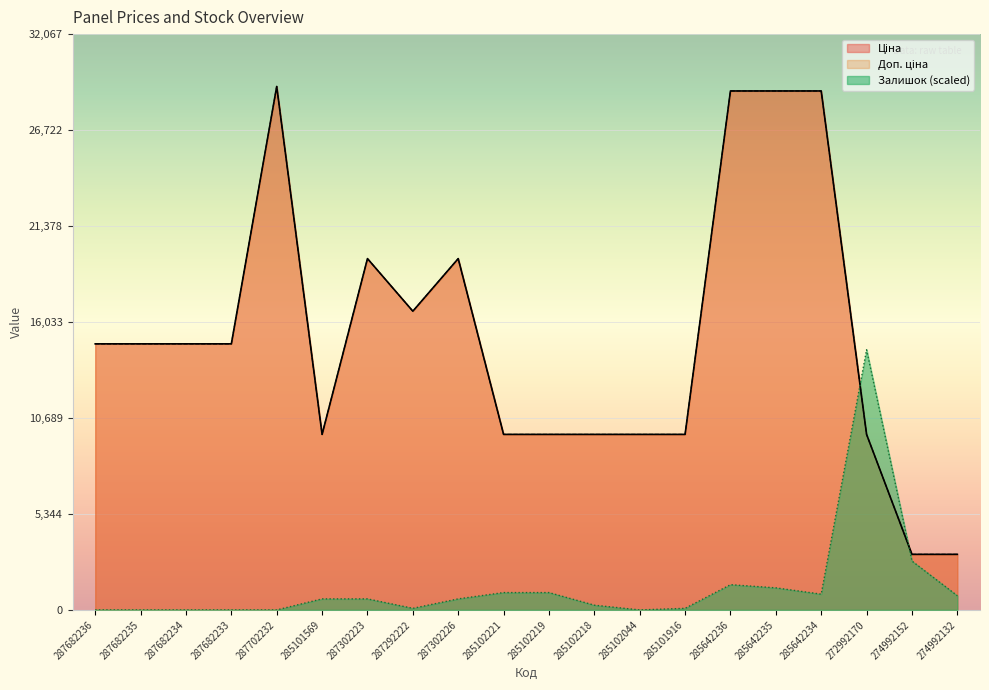

What is the greatest value displayed?

29152.3